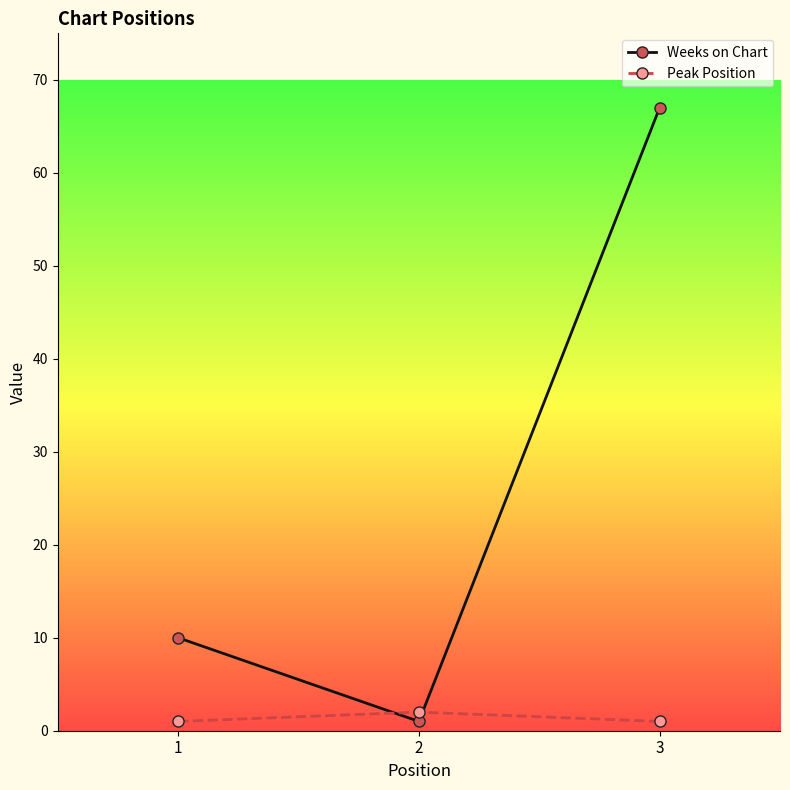

What is the difference between the second highest and minimum values in the Weeks on Chart series?

9